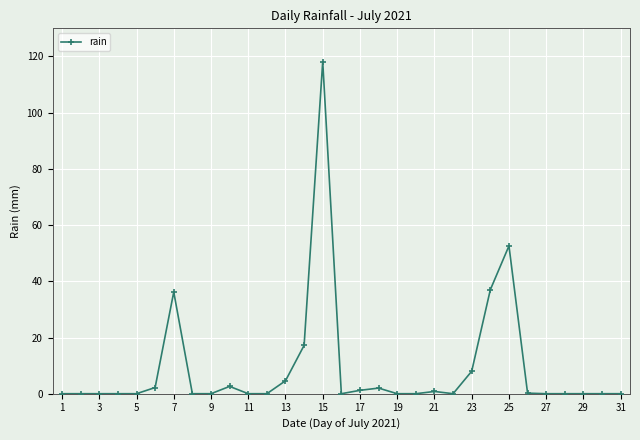

What is the difference between the maximum and second lowest values?

118.2